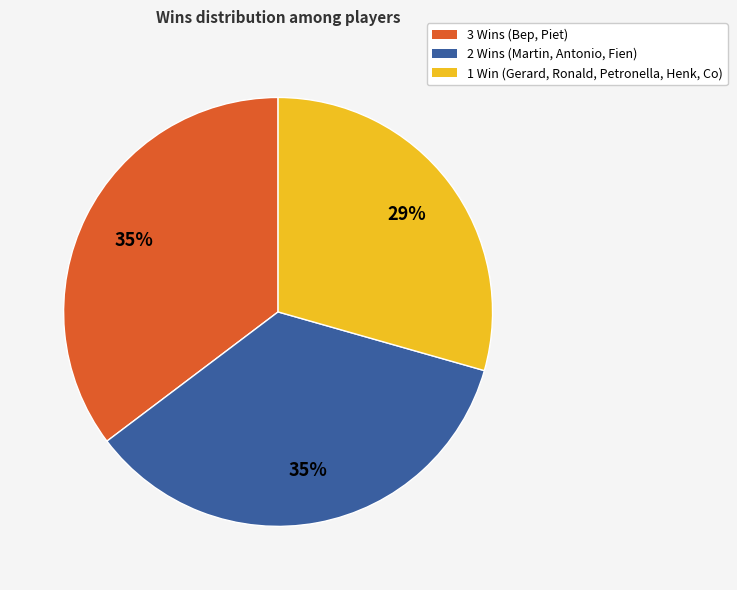

Is there a majority slice in this chart?

No